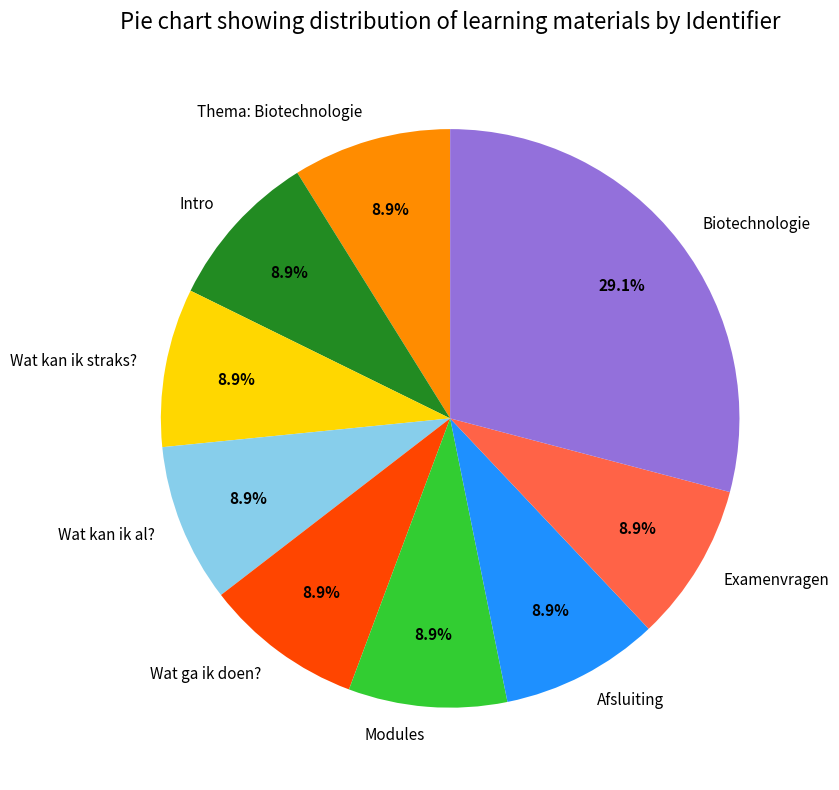

To the nearest percent, what portion does Modules represent?

9%